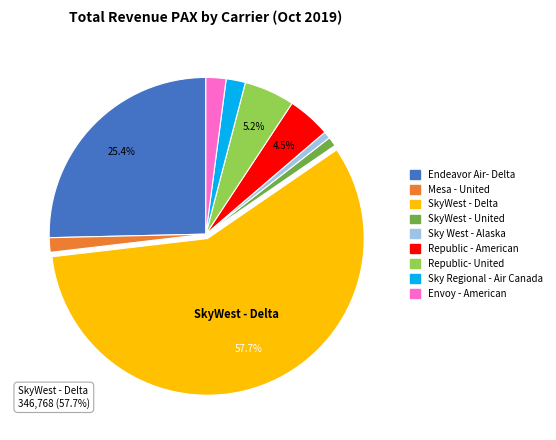

What percentage is the Sky Regional - Air Canada slice, to the nearest percent?

2%